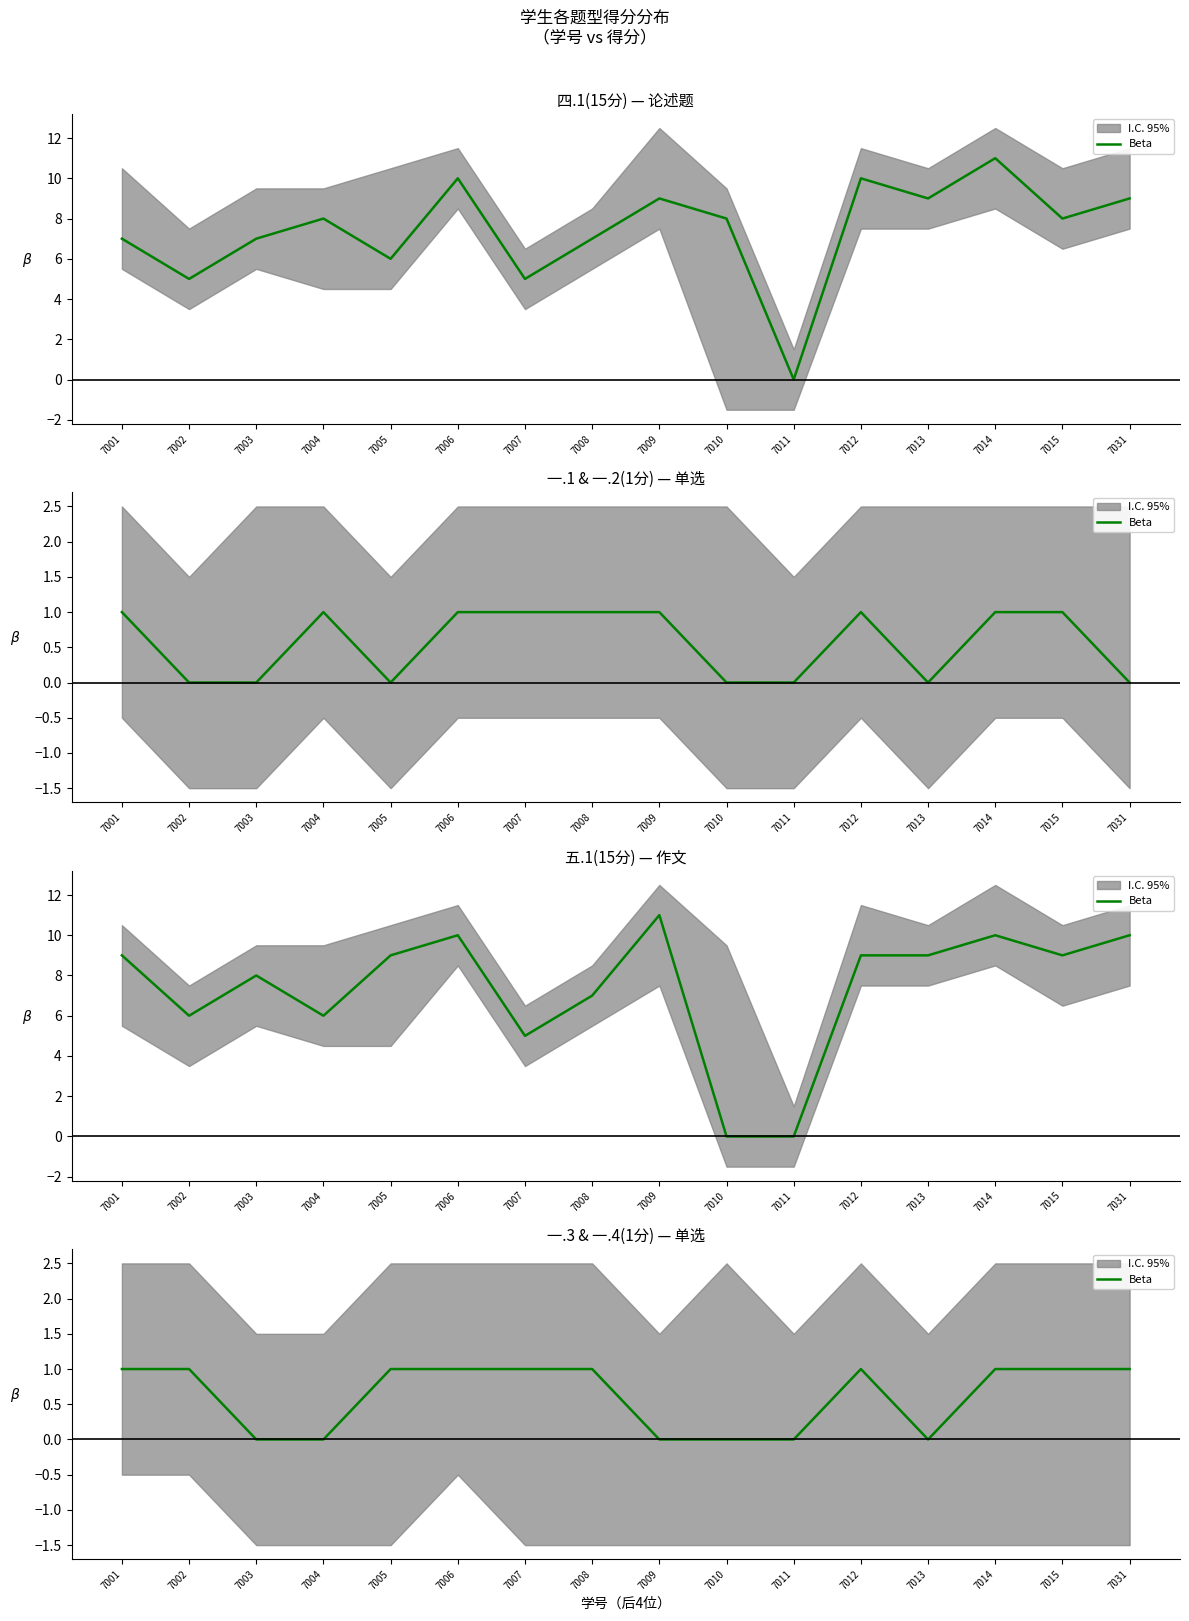

True or false: the data shows 1 at 7002.

True